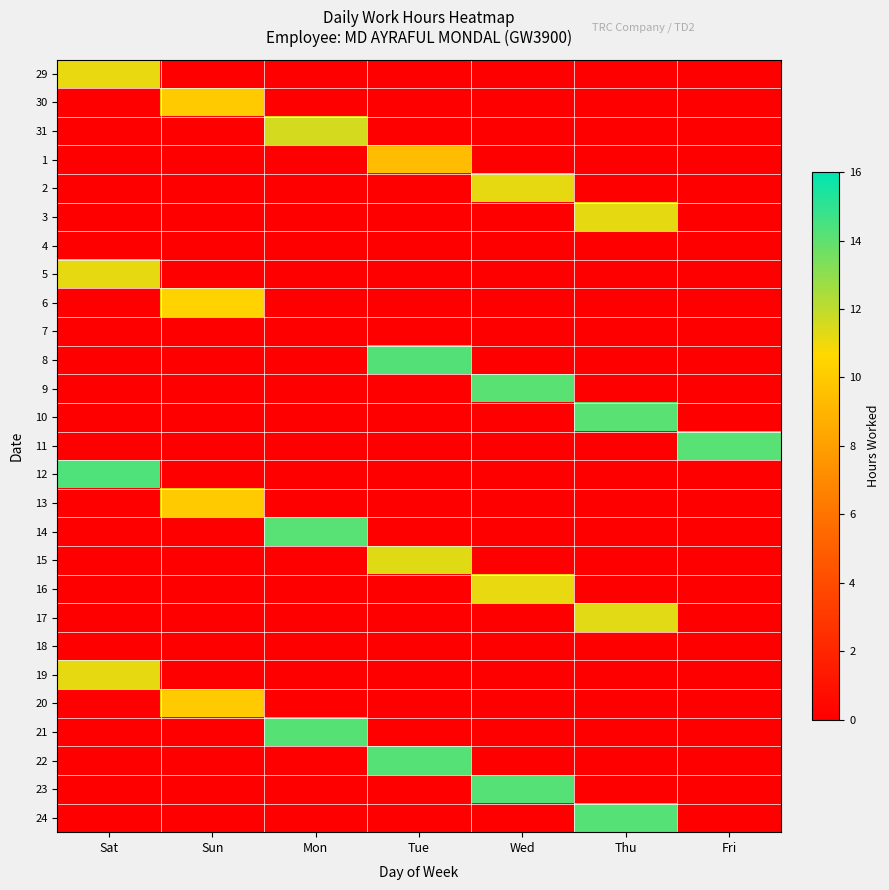

How many data points does each series have?

7